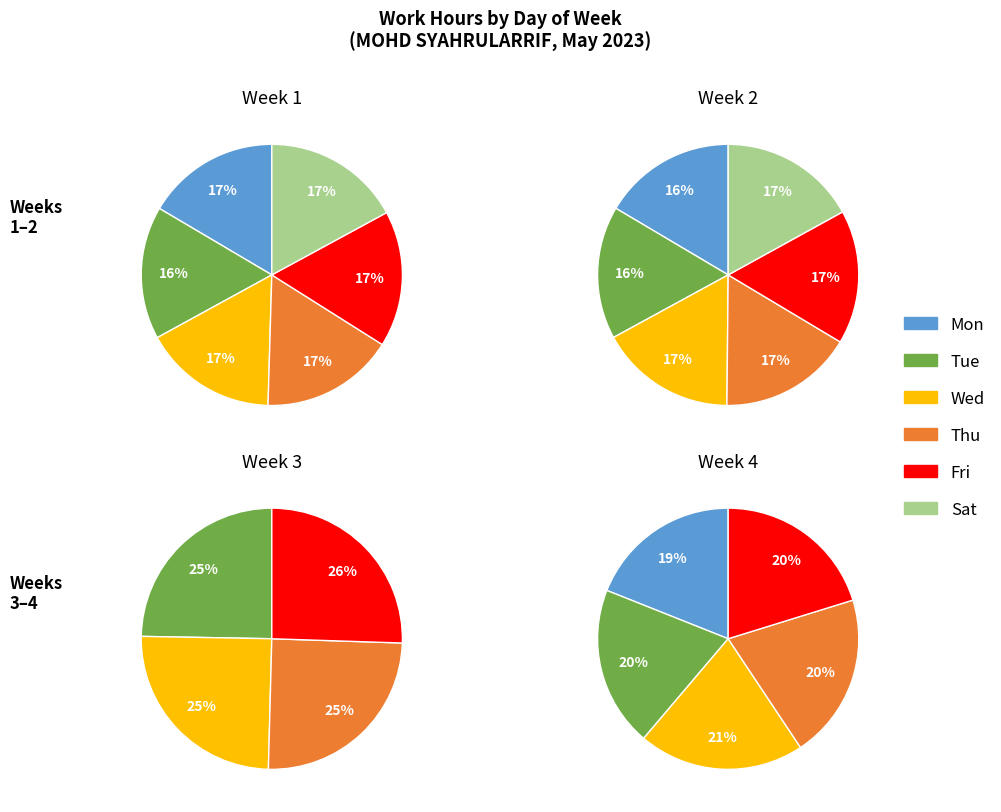

What is the change in value from Tue to Wed?

+0.1